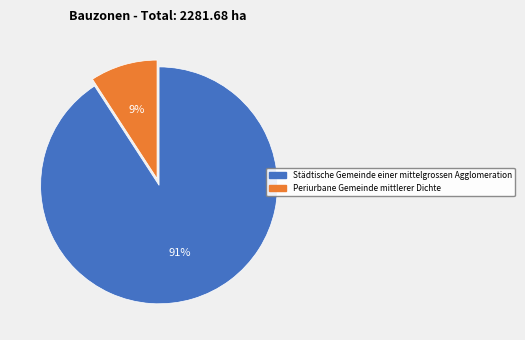

The Städtische Gemeinde einer mittelgrossen Agglomeration slice represents 91% of the pie. True or false?

True